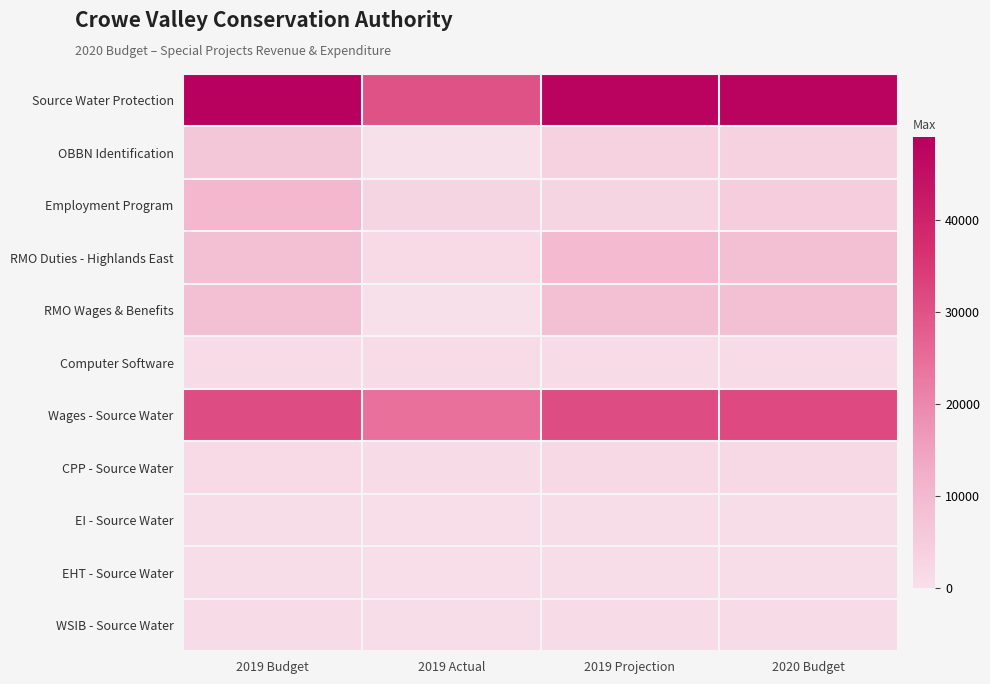

Reading right to left, list all the values displayed in this chart.

Source Water Protection: 2020 Budget=48097.0	2019 Projection=48097.0	2019 Actual=30240.8	2019 Budget=49059.0
OBBN Identification: 2020 Budget=3600.0	2019 Projection=3600.0	2019 Actual=0.0	2019 Budget=6360.0
Employment Program: 2020 Budget=4825.0	2019 Projection=2847.0	2019 Actual=2847.0	2019 Budget=10172.0
RMO Duties - Highlands East: 2020 Budget=8416.0	2019 Projection=9751.0	2019 Actual=1500.0	2019 Budget=8251.0
RMO Wages & Benefits: 2020 Budget=8416.0	2019 Projection=8251.0	2019 Actual=0.0	2019 Budget=8251.0
Computer Software: 2020 Budget=1000.0	2019 Projection=901.0	2019 Actual=900.5	2019 Budget=1000.0
Wages - Source Water: 2020 Budget=31920.6	2019 Projection=31387.0	2019 Actual=24460.6	2019 Budget=31423.1
CPP - Source Water: 2020 Budget=1588.2	2019 Projection=1561.6	2019 Actual=1171.2	2019 Budget=1456.1
EI - Source Water: 2020 Budget=634.5	2019 Projection=623.9	2019 Actual=467.9	2019 Budget=619.1
EHT - Source Water: 2020 Budget=648.5	2019 Projection=637.6	2019 Actual=478.2	2019 Budget=612.8
WSIB - Source Water: 2020 Budget=974.4	2019 Projection=958.1	2019 Actual=718.6	2019 Budget=936.5